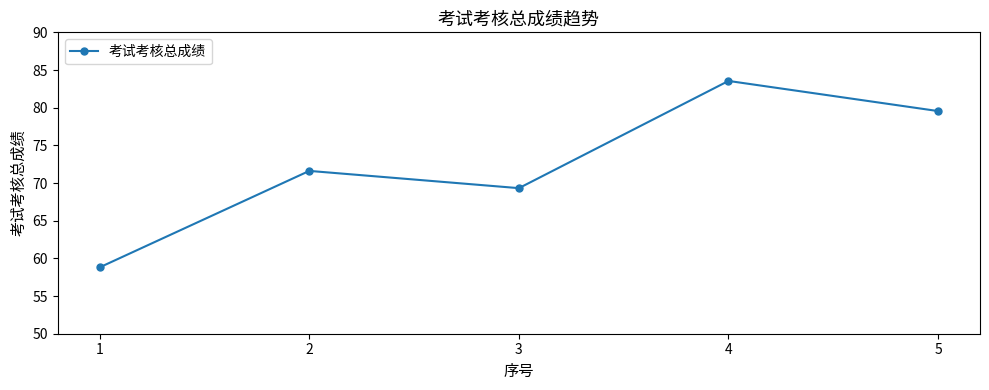

What is the minimum value shown in the chart?

58.8